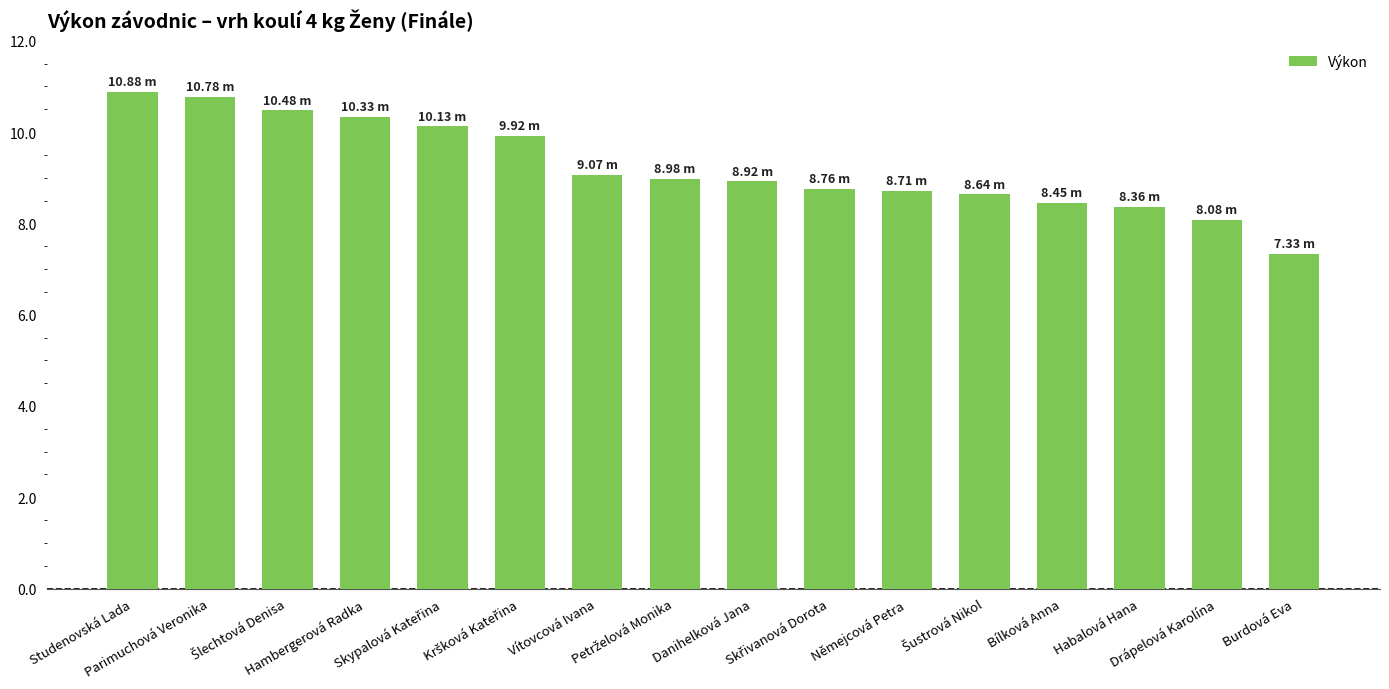

What is the sum of all values?

147.8